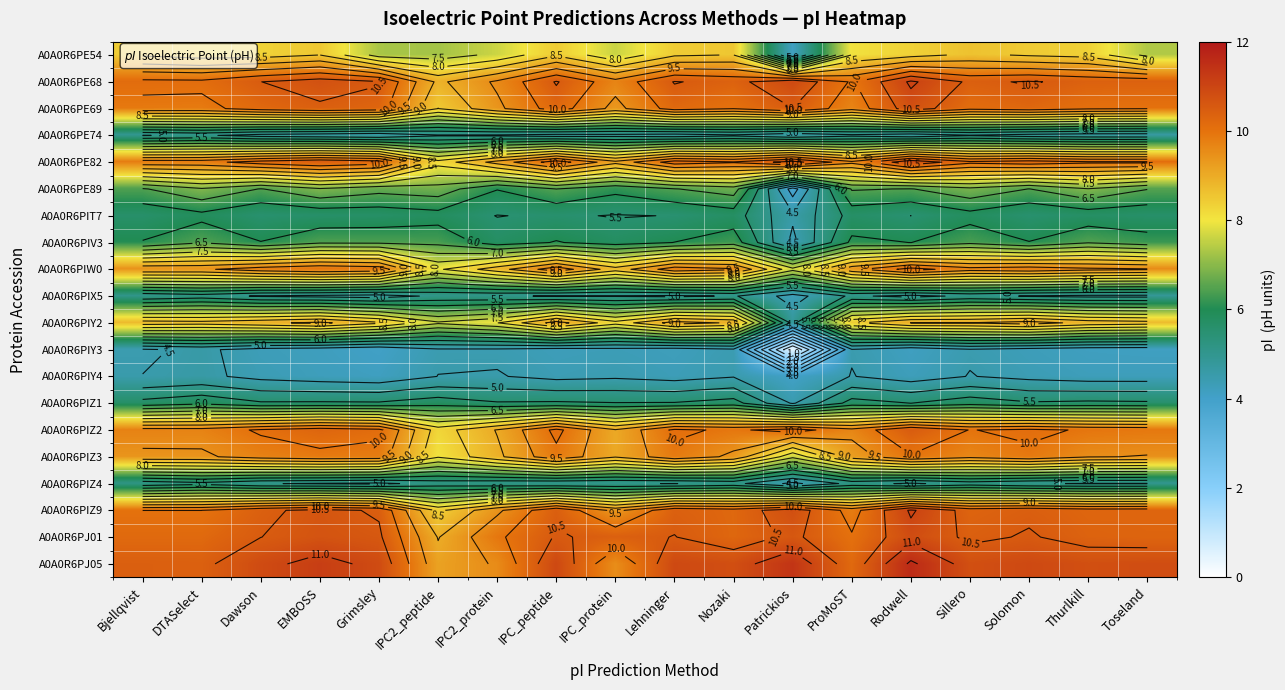

Which has a higher value, Patrickios or Bjellqvist?

Bjellqvist